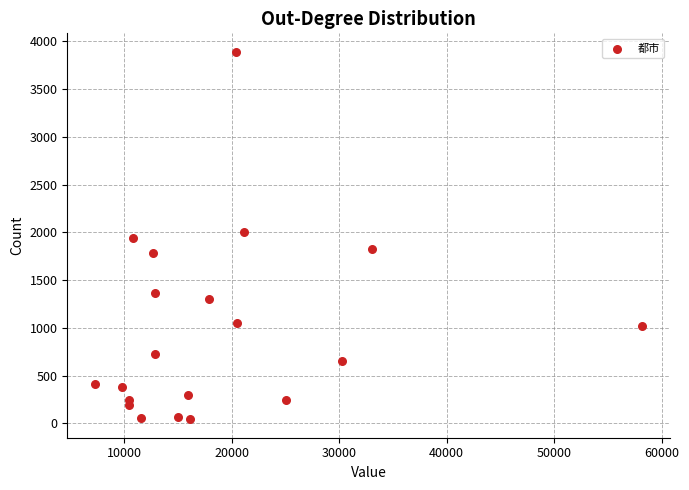

What is the range of Y values (max minus min)?

3850